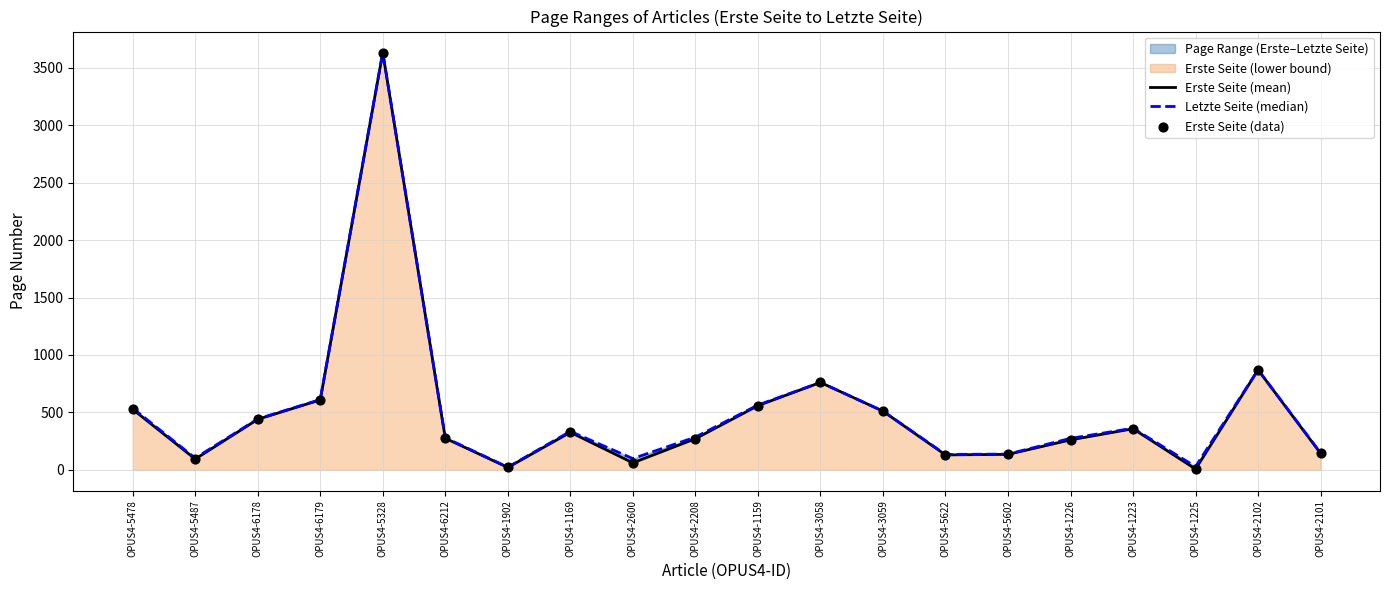

Which series contains the highest Y value?

Letzte Seite (median)